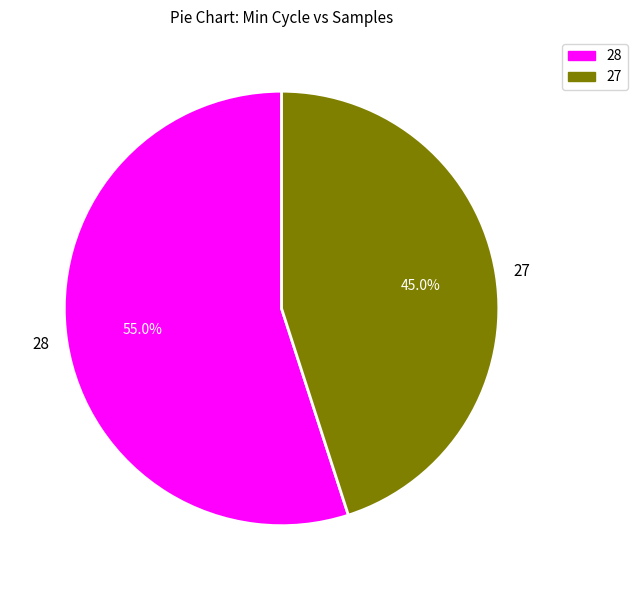

To the nearest percent, what is the average slice percentage?

50%